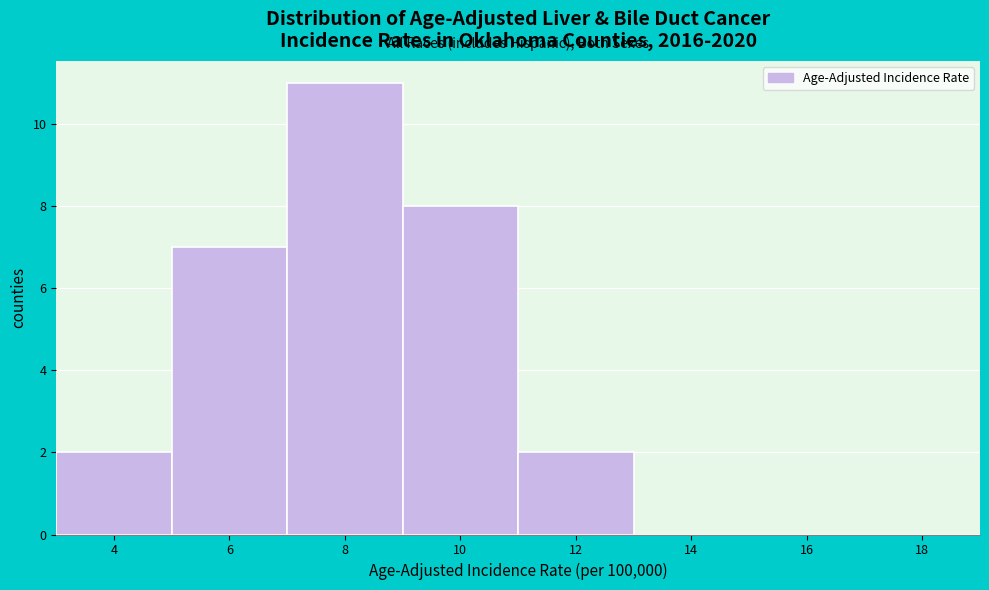

Reading left to right, transcribe all the data shown in this chart.

4=2	6=7	8=11	10=8	12=2	14=0	16=0	18=0